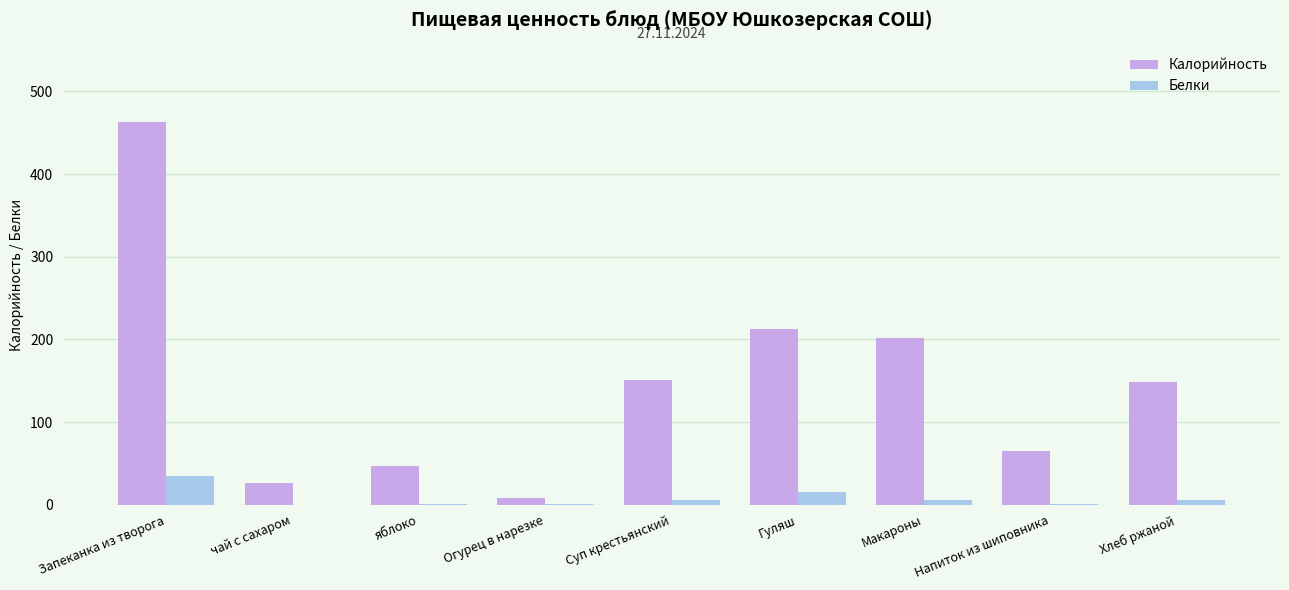

What is the greatest value displayed?

463.1